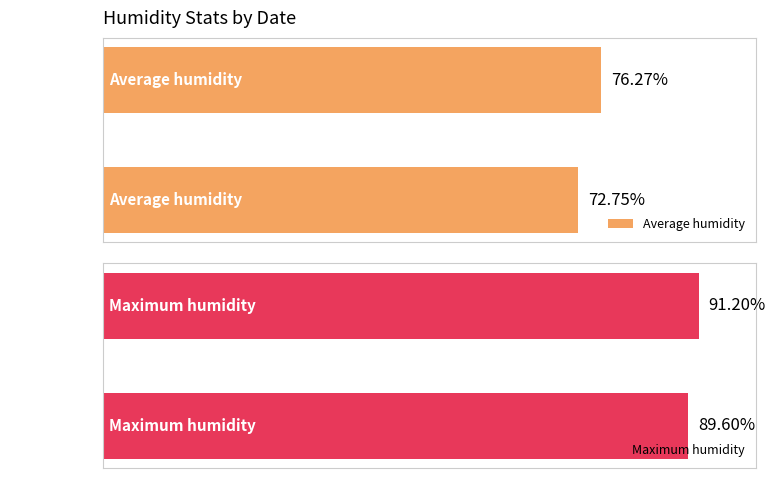

What is the minimum value shown in the chart?

72.8